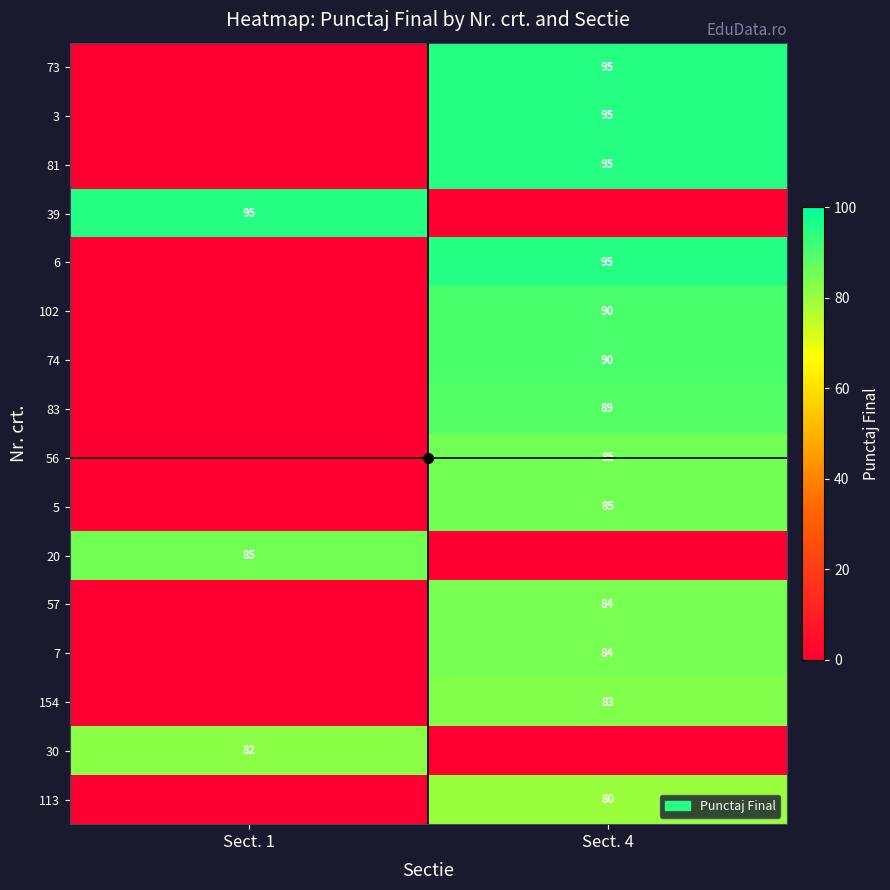

Is it true that 6 equals 95 at Sect. 4?

True